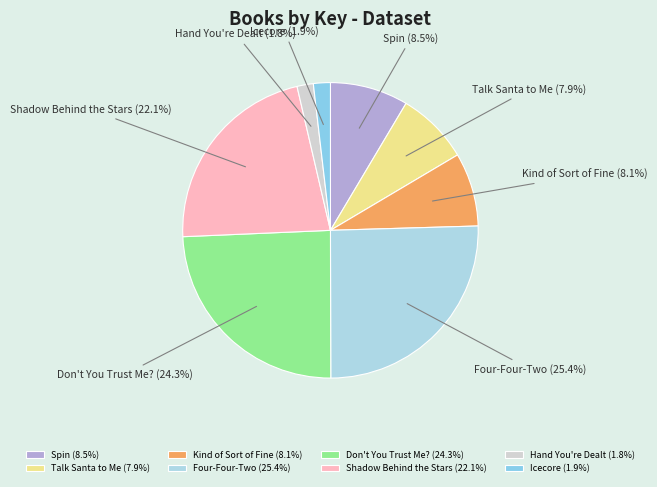

Is there any slice that represents more than half of the pie?

No